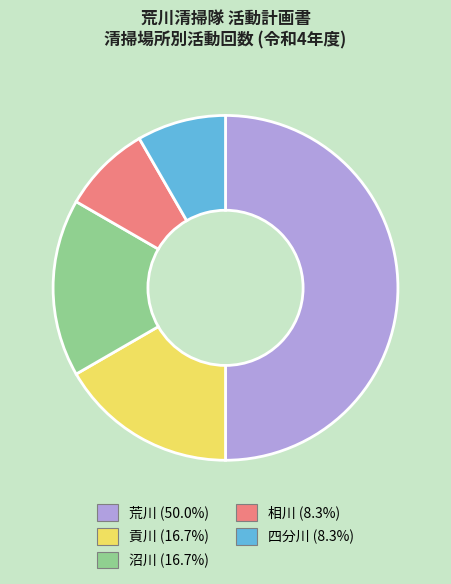

Is the sum of 相川 (8.3%) and 沼川 (16.7%) greater than half?

No